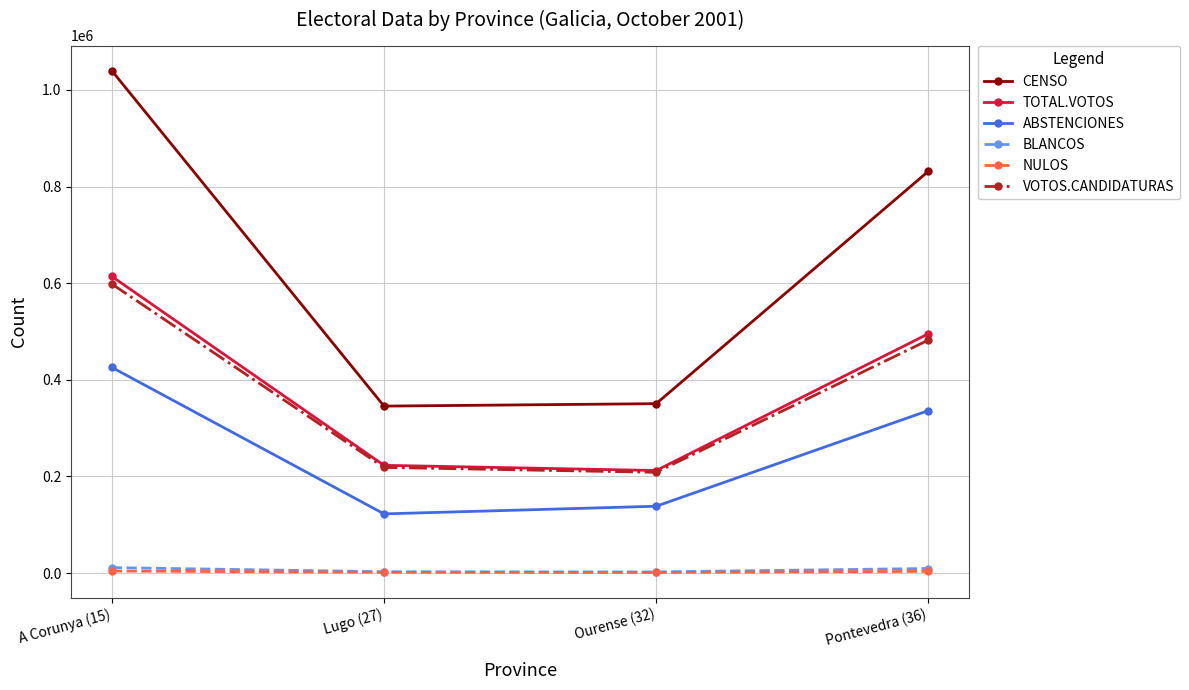

True or false: NULOS and BLANCOS intersect in this chart.

False